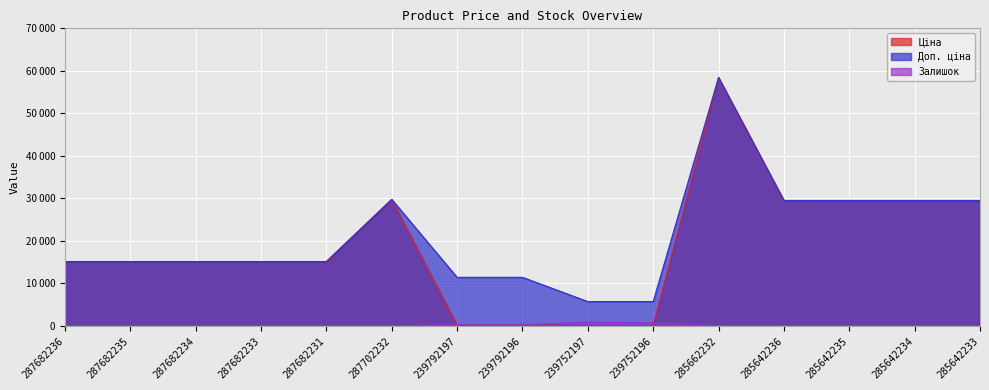

Reading left to right, transcribe all the data shown in this chart.

Ціна: 15120.0	15120.0	15120.0	15120.0	15120.0	29747.2	114.1	114.1	57.0	57.0	58426.5	29491.5	29491.5	29491.5	29491.5
Доп. ціна: 15120.0	15120.0	15120.0	15120.0	15120.0	29747.2	11410.0	11410.0	5705.0	5705.0	58426.5	29491.5	29491.5	29491.5	29491.5
Залишок: 0.0	0.0	0.0	0.0	0.0	0.0	289.0	290.0	845.0	698.0	14.0	12.0	13.0	10.0	9.0